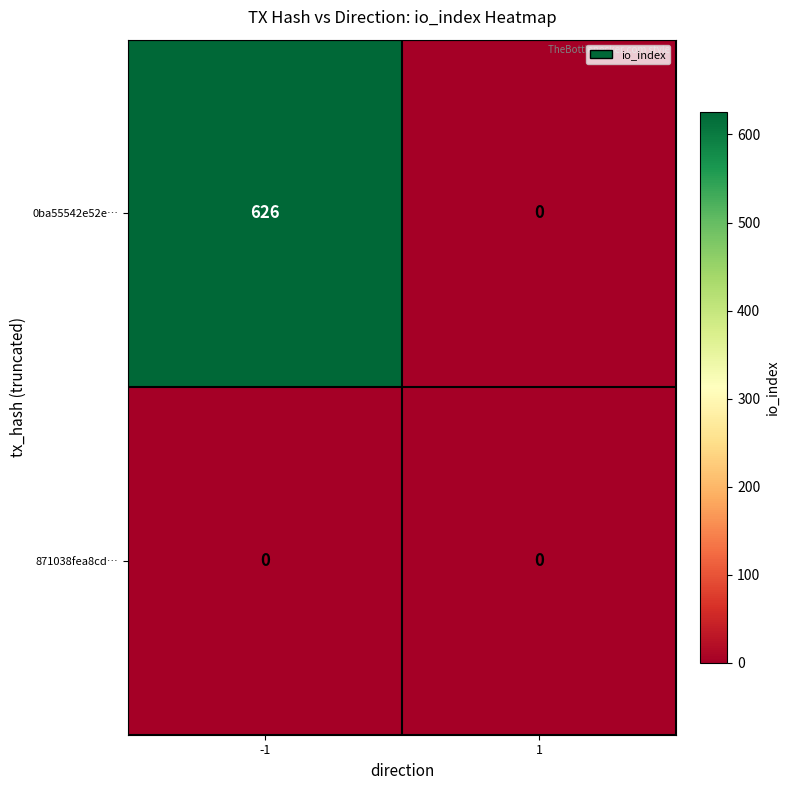

How many series are shown in this chart?

2